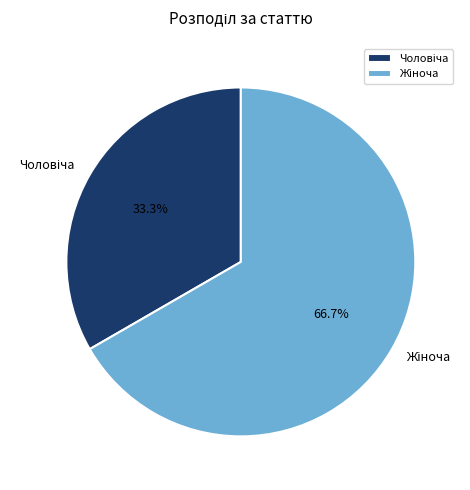

Is there any slice that represents more than half of the pie?

Yes